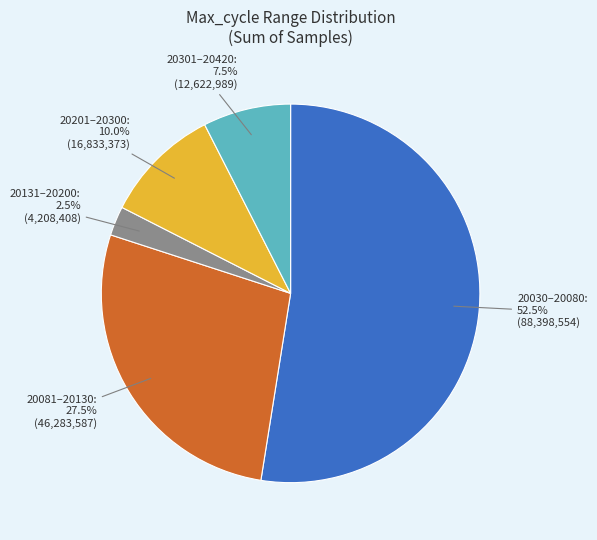

Does any single category account for the majority?

Yes